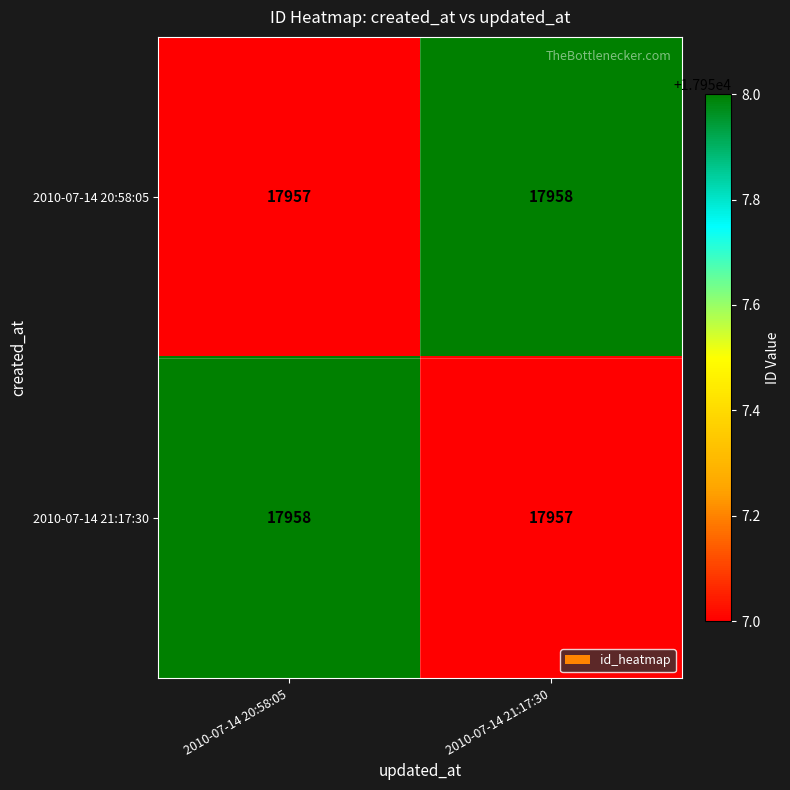

What is the sum of all 2010-07-14 20:58:05 values?

35915